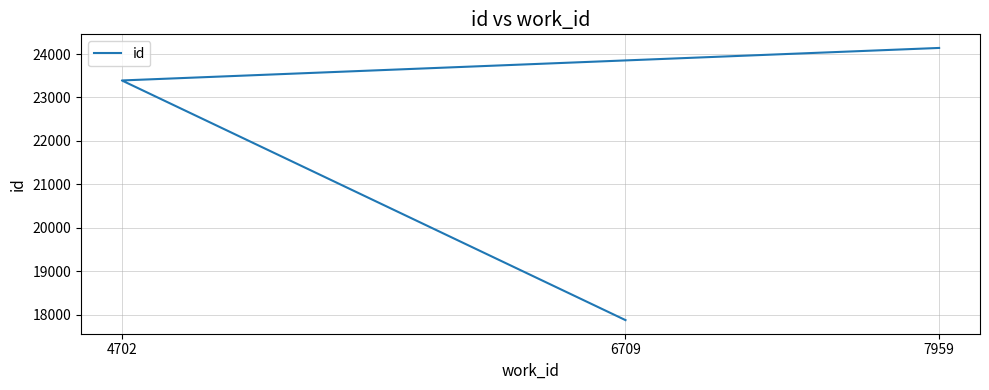

Rank the categories by value from lowest to highest.

6709, 4702, 7959